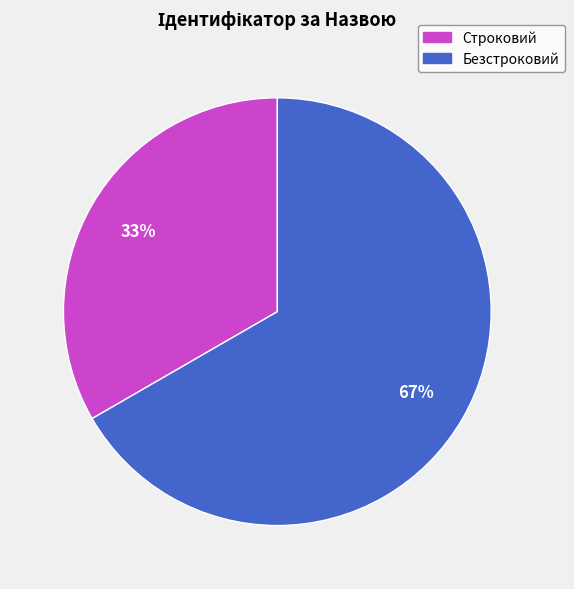

What is the smallest slice in the pie chart?

Строковий